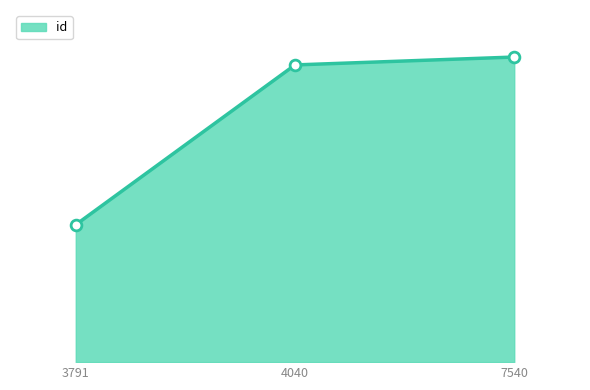

What is the change in value from 4040 to 7540?

+560